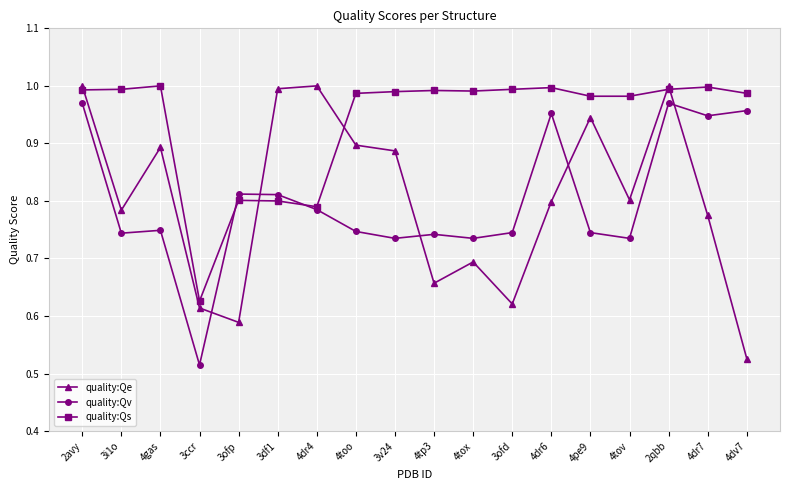

What are all the series names shown in the legend?

quality:Qe, quality:Qv, quality:Qs